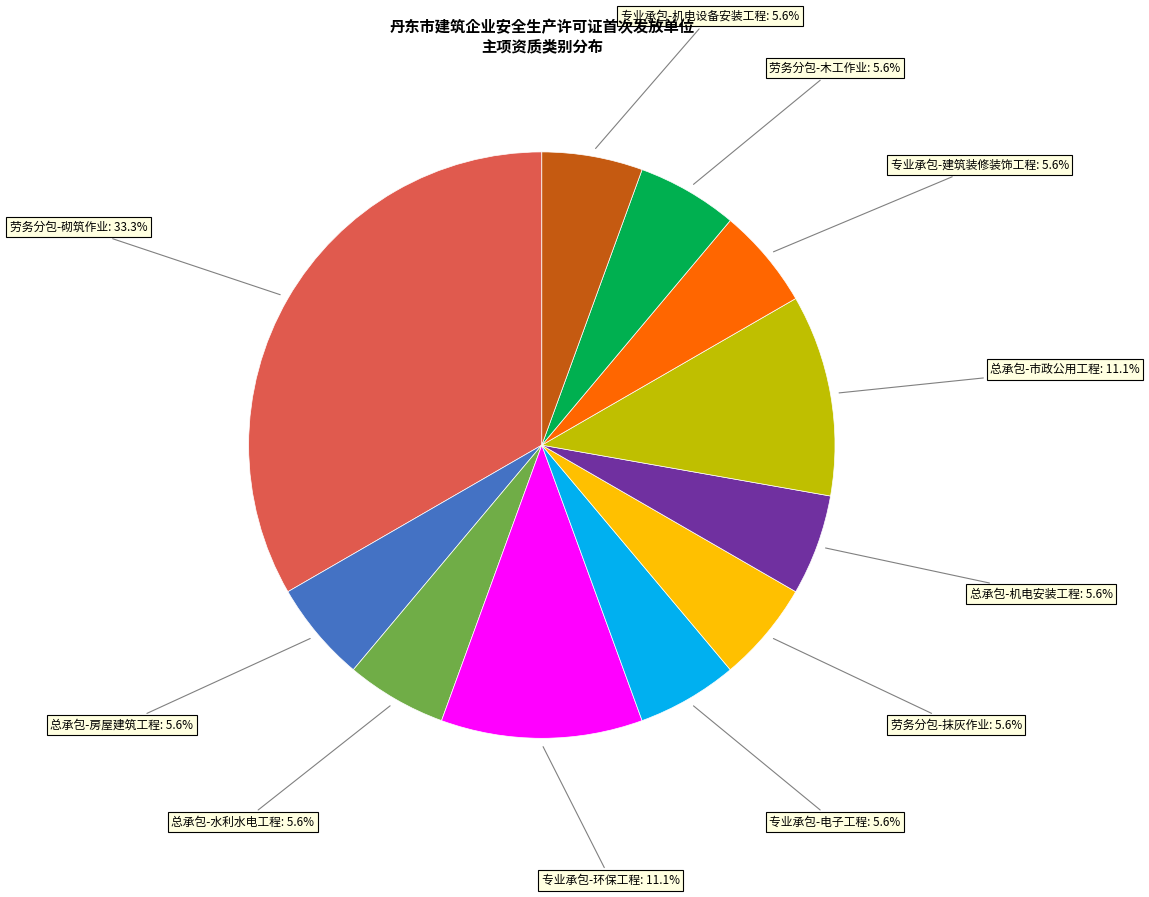

Does any single category account for the majority?

No